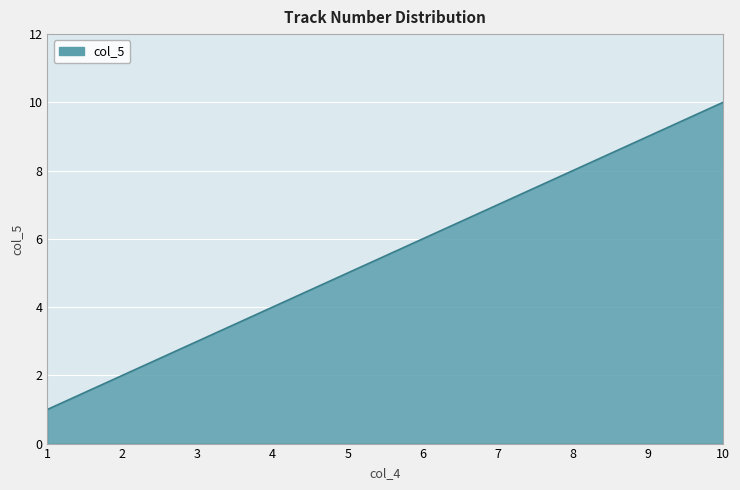

Reading right to left, list all the values displayed in this chart.

10=10	9=9	8=8	7=7	6=6	5=5	4=4	3=3	2=2	1=1